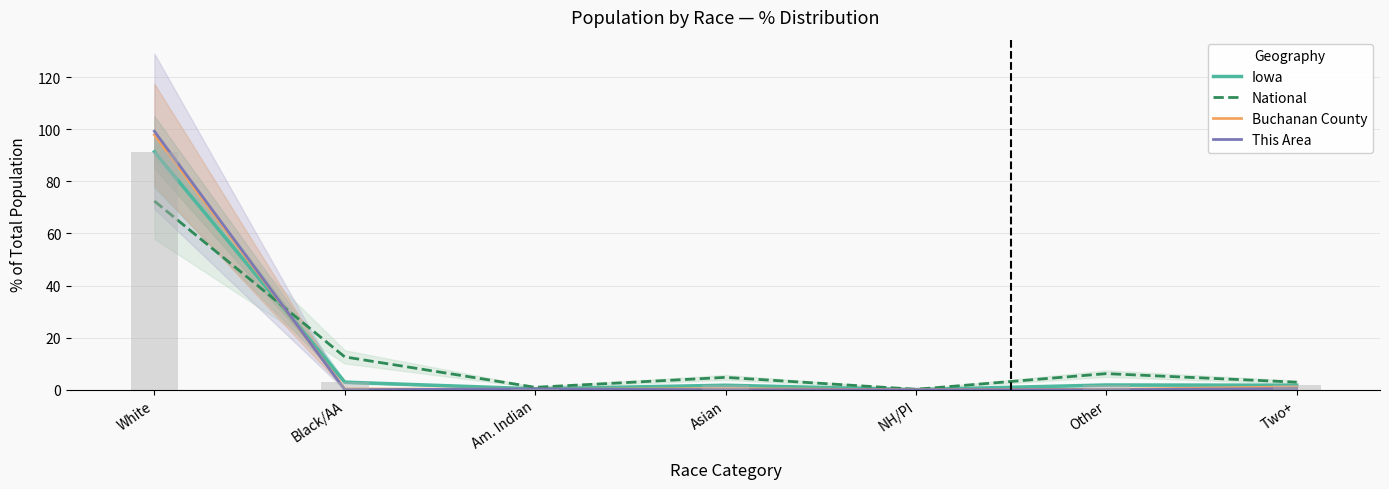

Is the value of Iowa at Asian greater than the value of Buchanan County at Black/AA?

Yes